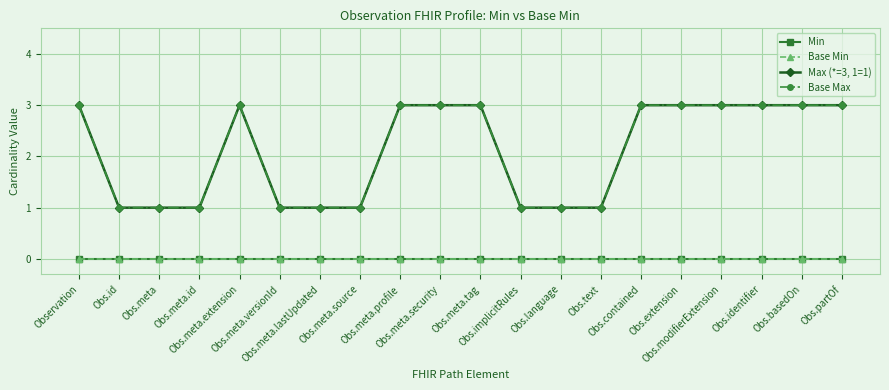

Where is the first local maximum for Max (*=3, 1=1)?

Obs.meta.extension